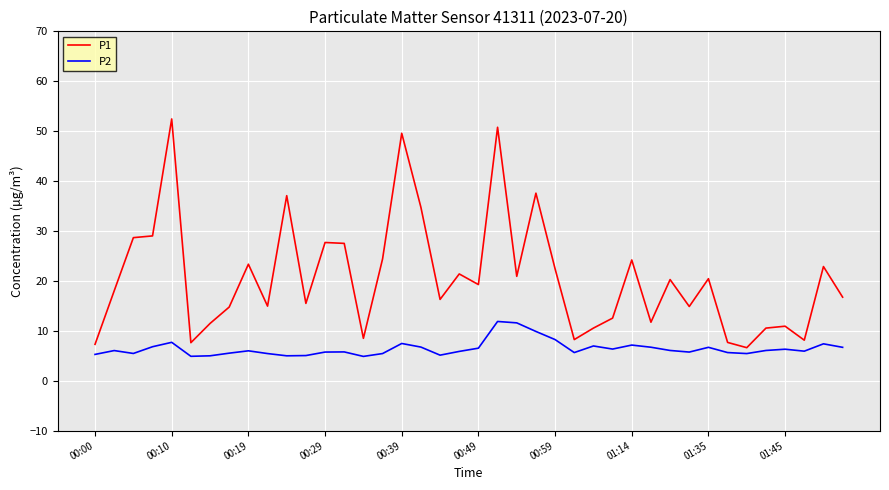

Which series has the widest spread of values?

P1